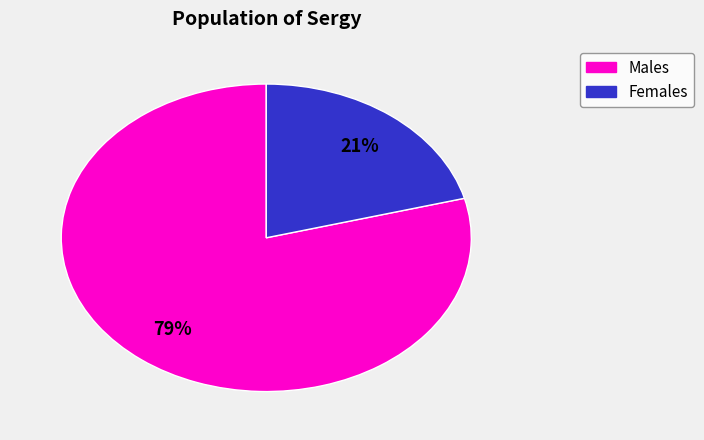

To the nearest percent, what is the average slice percentage?

50%